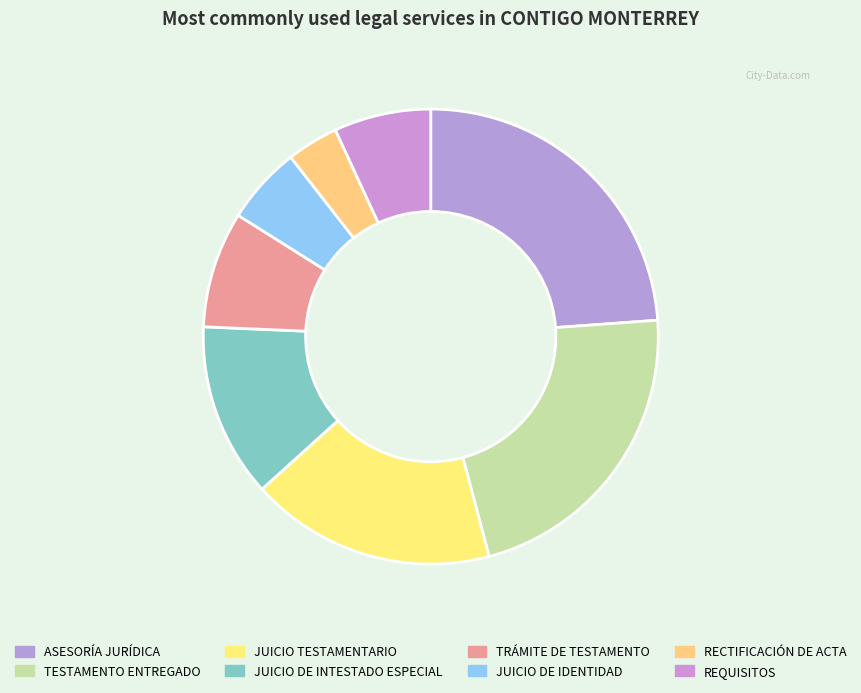

Is there any slice that represents more than half of the pie?

No